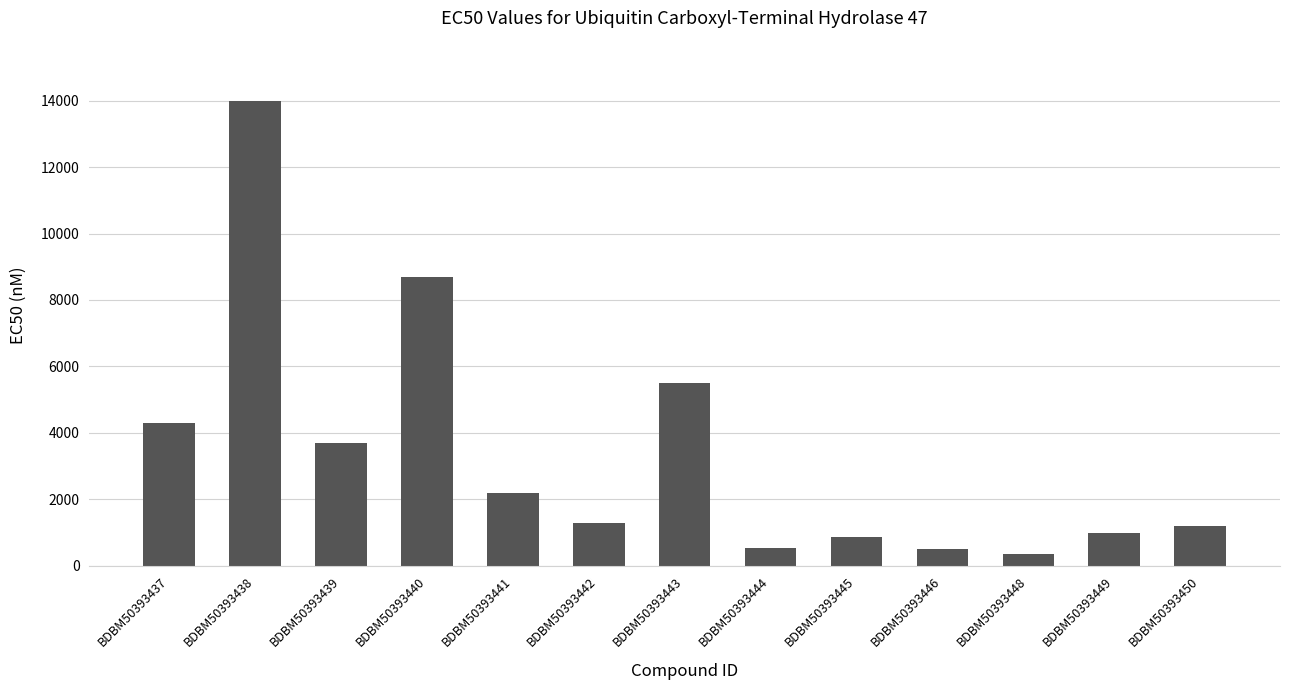

What is the approximate value at BDBM50393448?

350